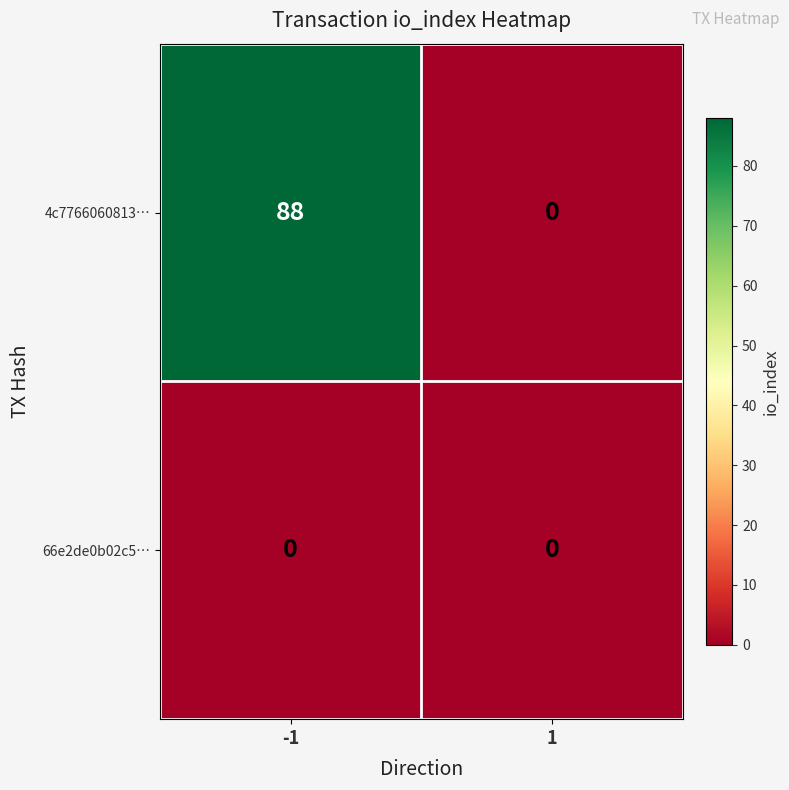

List the series in order of their overall mean, highest first.

4c7766060813…, 66e2de0b02c5…